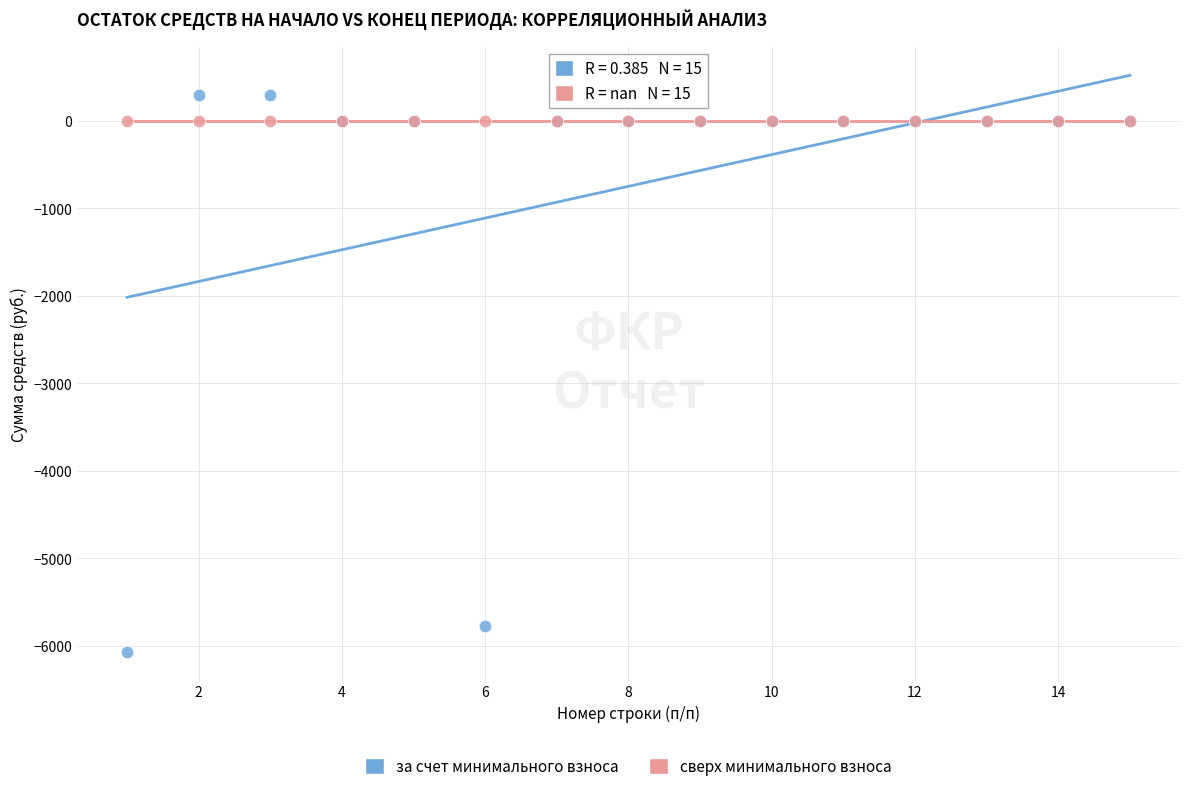

Which series reaches the maximum Y coordinate?

за счет минимального взноса